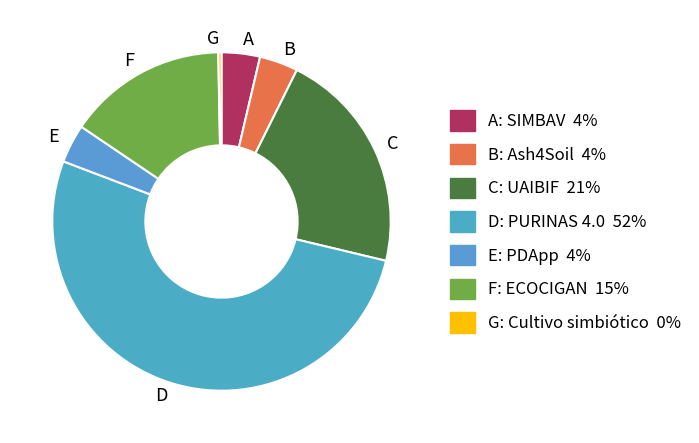

Which has a higher value, C or B?

C